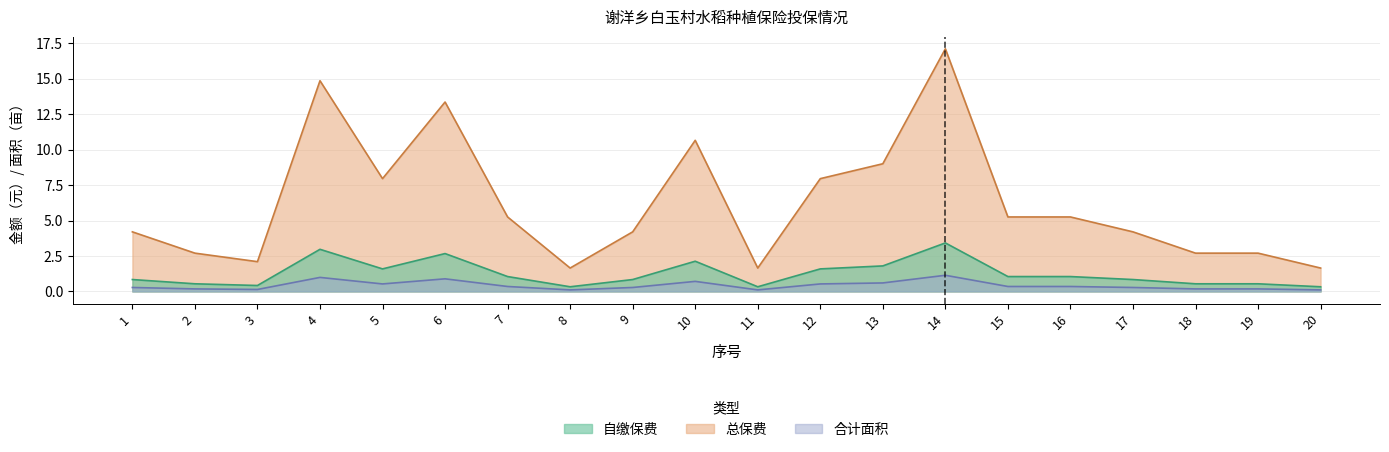

At which label does 中稻面积 reach its minimum?

8